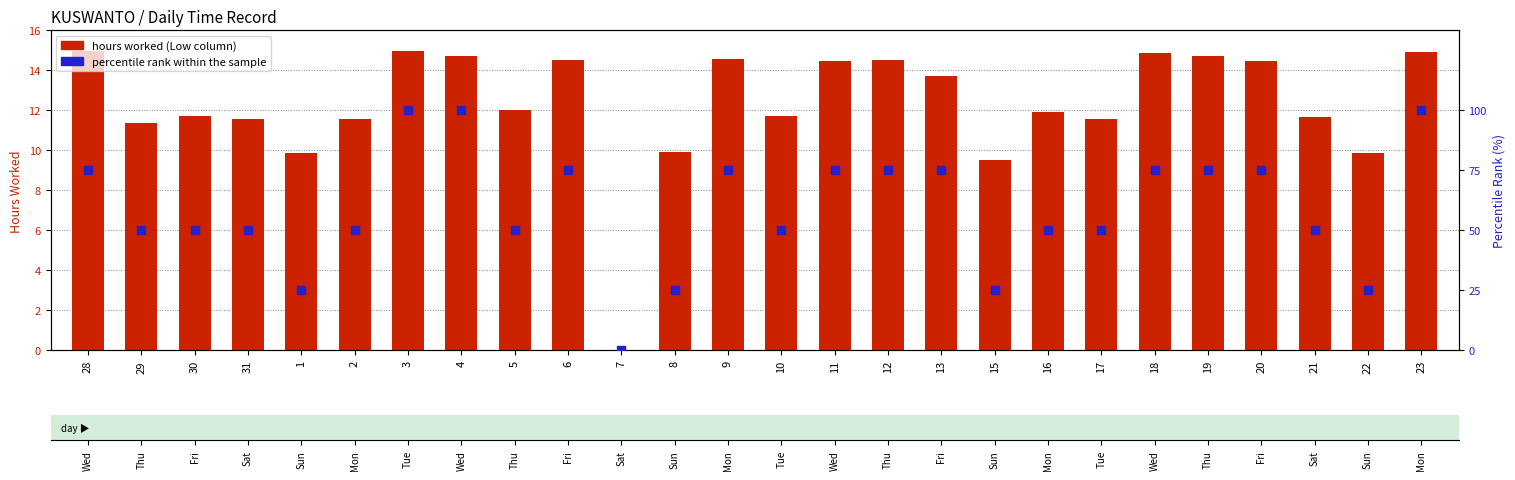

Which series reaches the maximum Y coordinate?

percentile rank within the sample